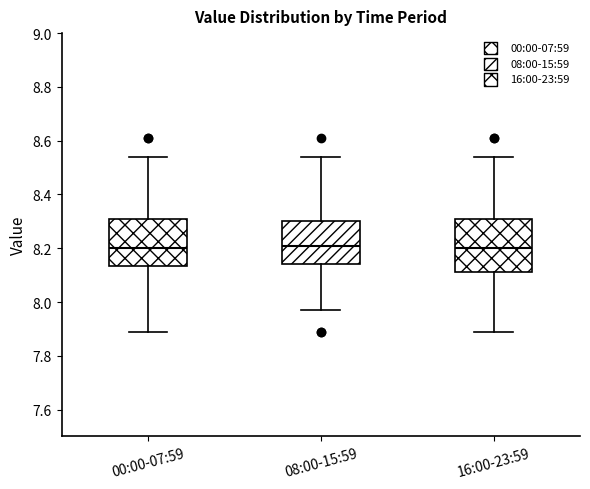

Where does the median line of the box for 00:00-07:59 sit on the y-axis? The values are not printed on the chart, so give them approximately, as read against the axis.

8.20